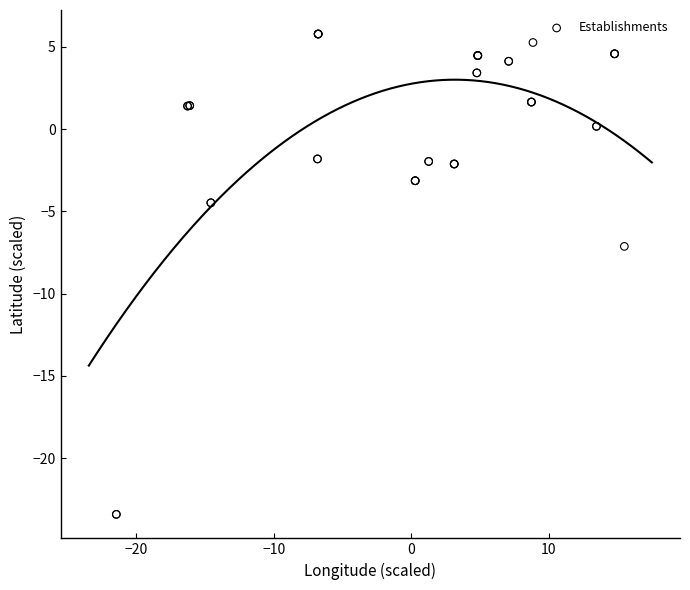

What Y value in the scatter plot is closest to -8?

-7.1